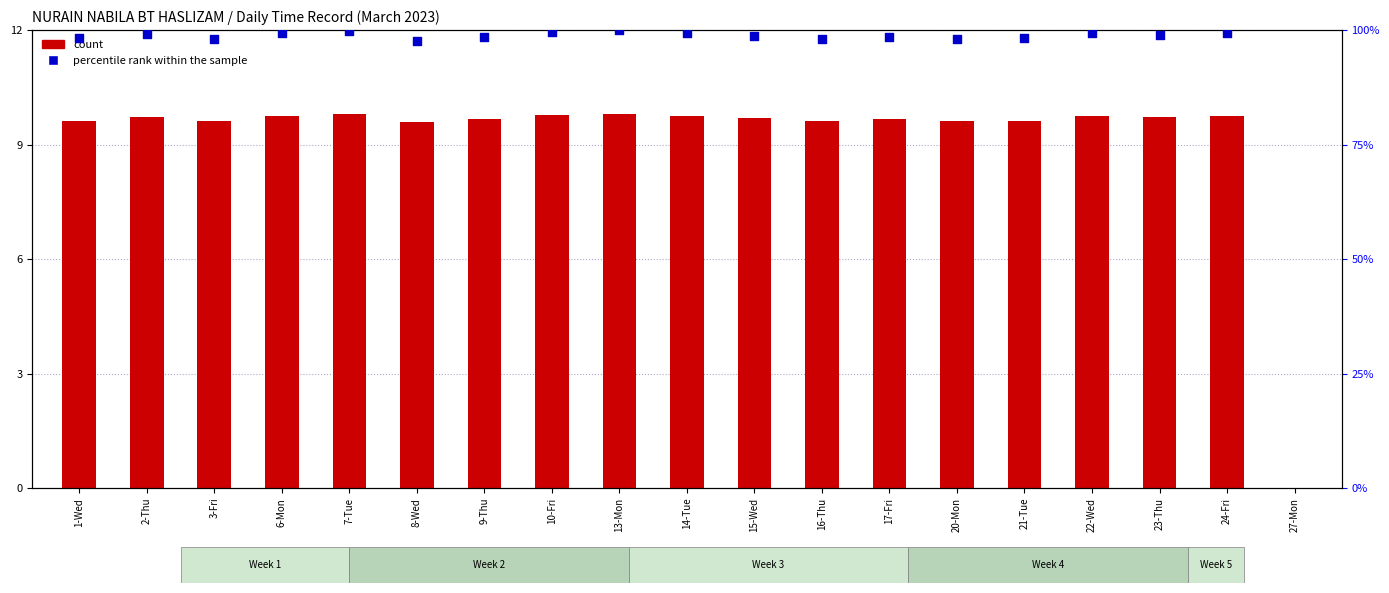

At which category is the sum across all series the highest?

13-Mon